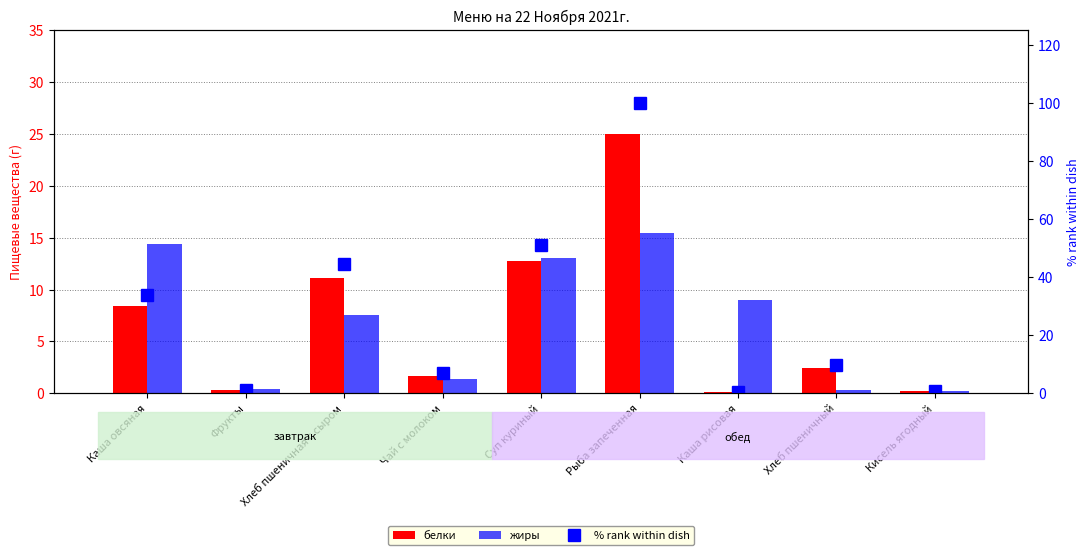

The жиры series shows 13.1 at Суп куриный. True or false?

True